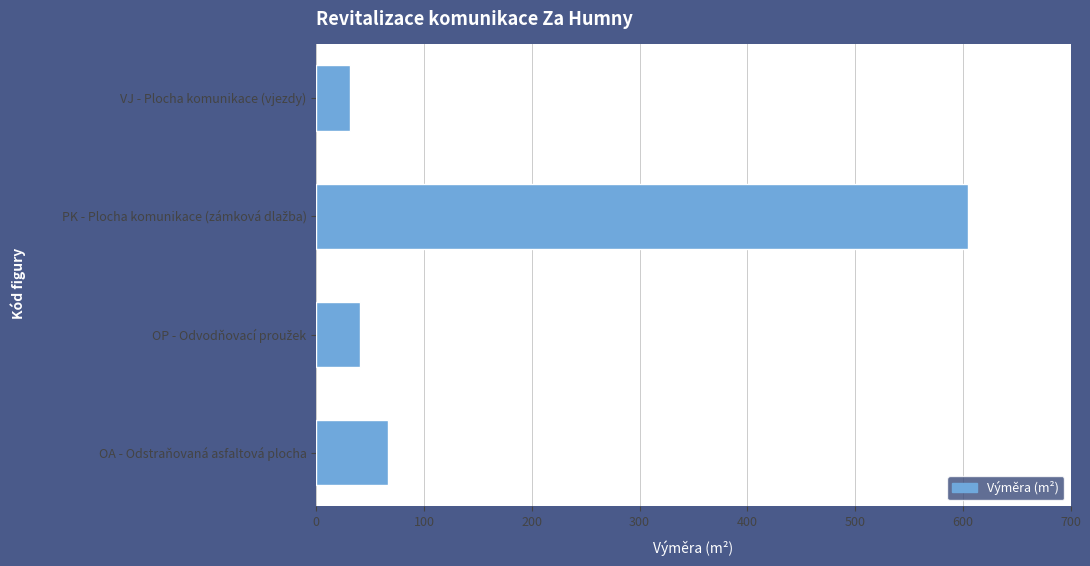

What is the average value?

186